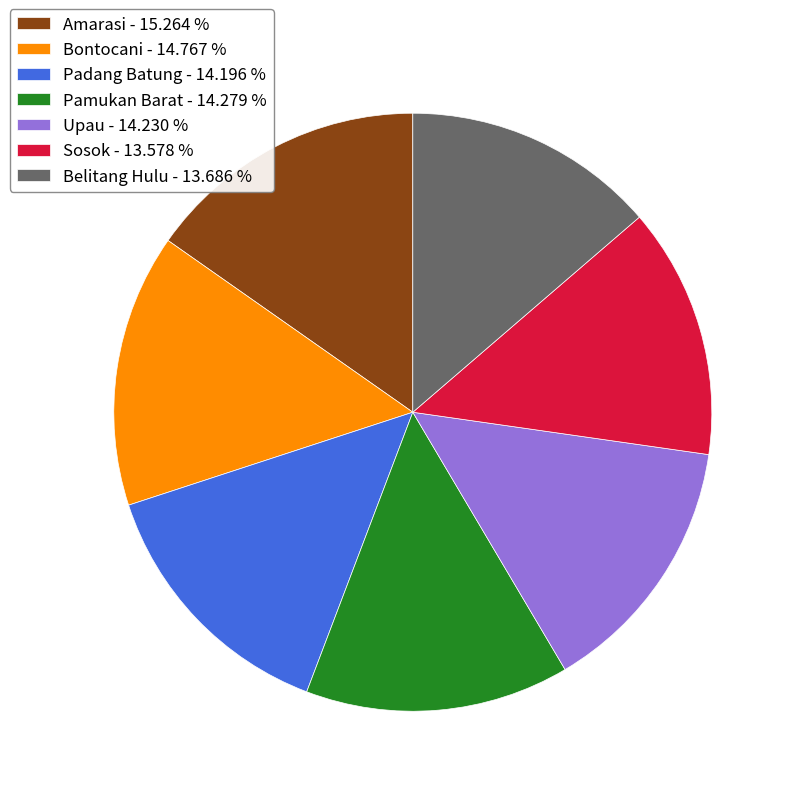

Does Belitang Hulu - 13.686 % represent more than half of the total?

No